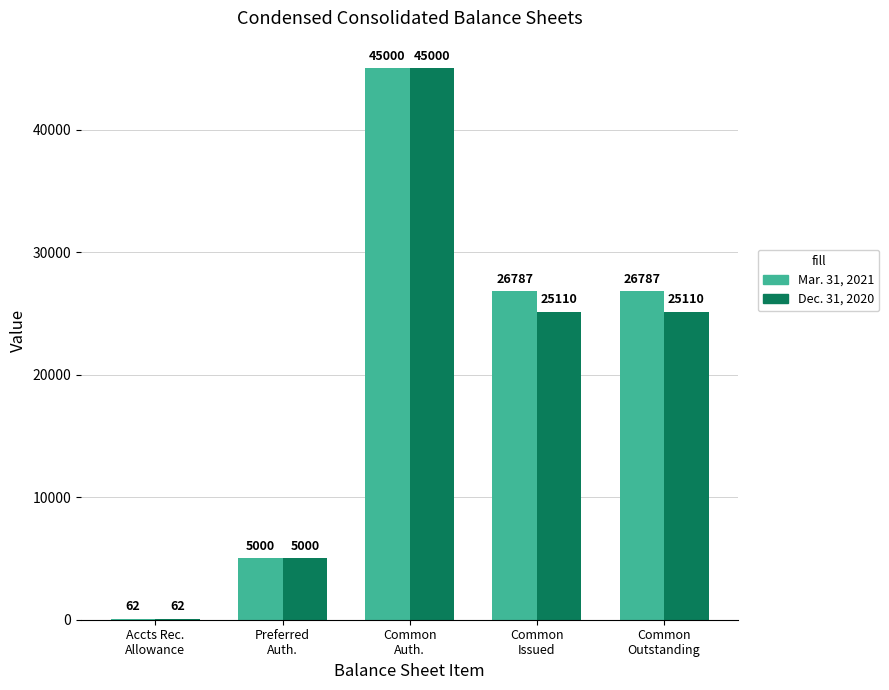

Reading right to left, transcribe all the data shown in this chart.

Mar. 31, 2021: 26787	26787	45000	5000	62
Dec. 31, 2020: 25110	25110	45000	5000	62